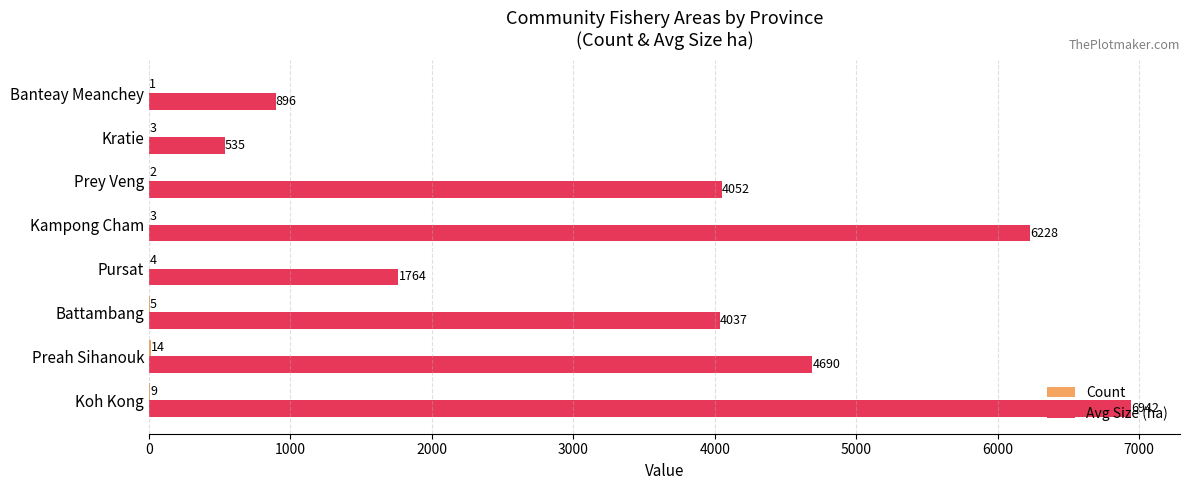

The Avg Size (ha) series shows 6941.8 at Koh Kong. True or false?

True